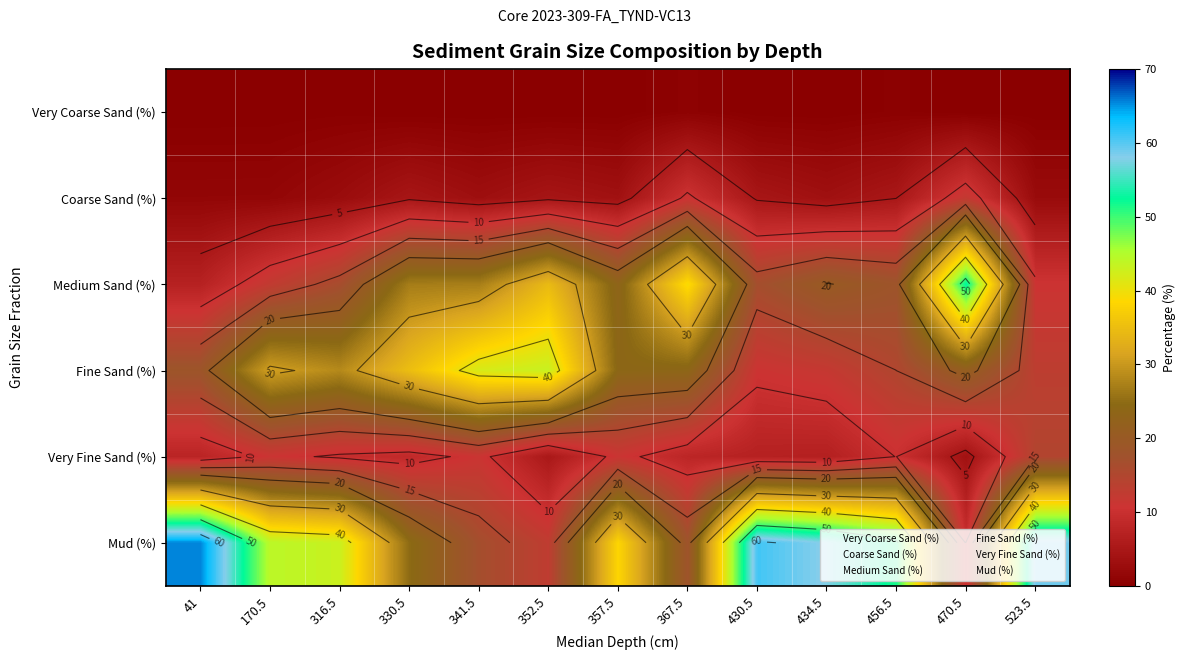

Between 341.5 and 357.5, which is larger?

357.5